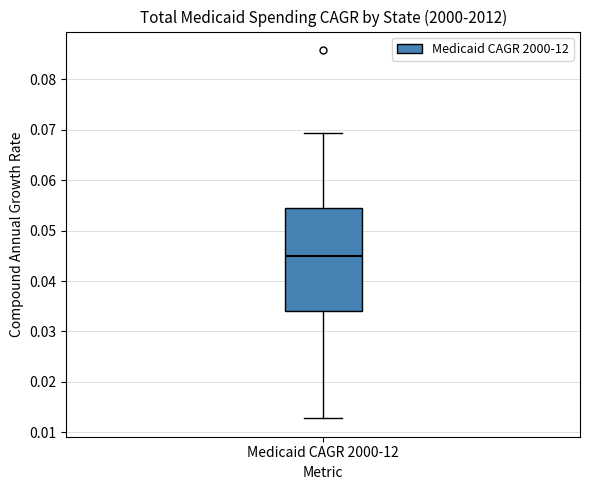

Where is the upper edge of the box for Medicaid CAGR 2000-12 on the y-axis? The values are not printed on the chart, so give them approximately, as read against the axis.

0.055